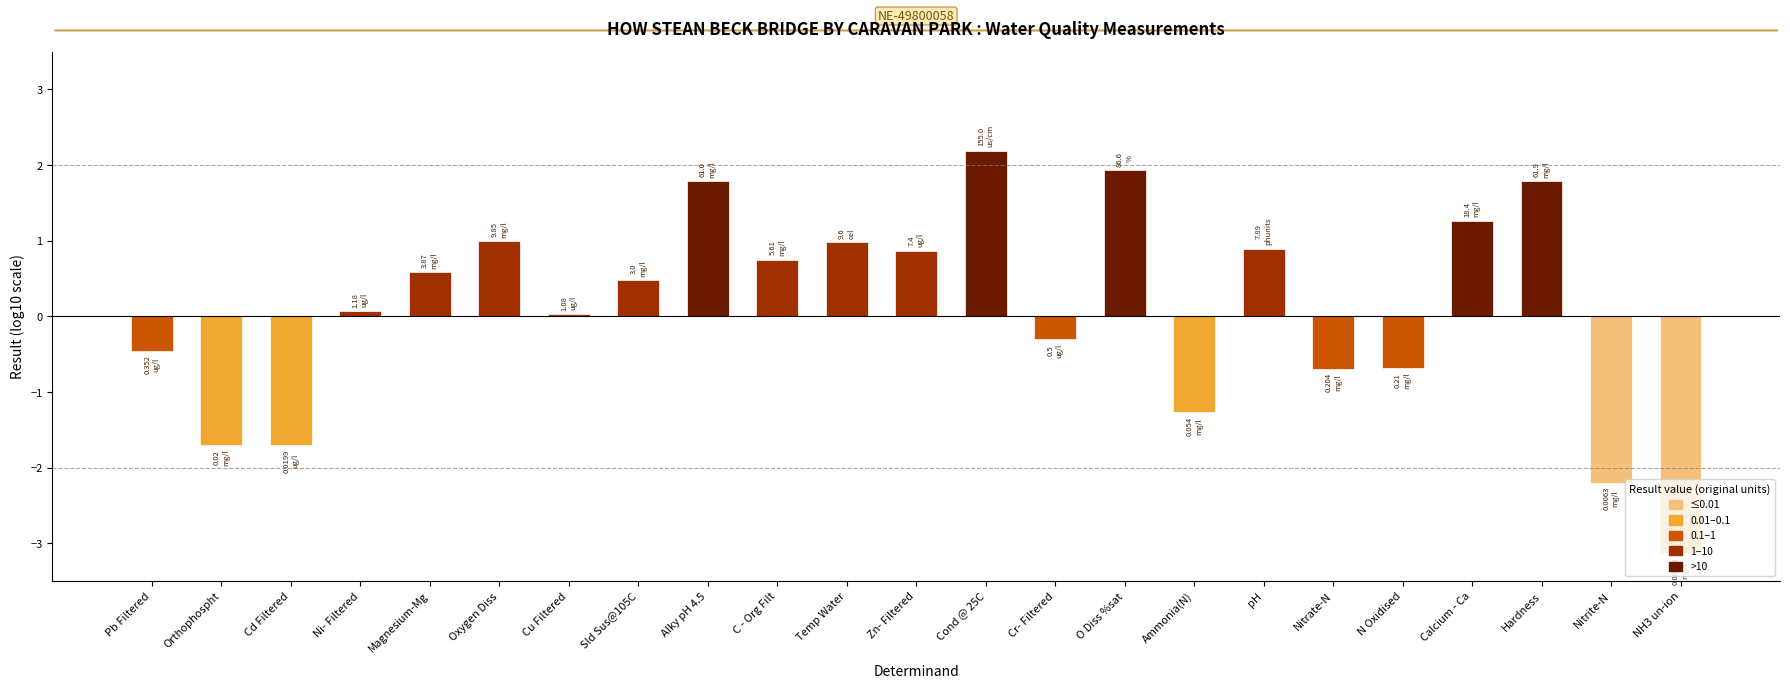

What is the difference between the values at Temp Water and NH3 un-ion?

4.1